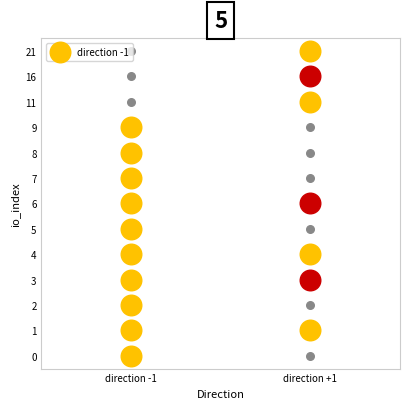

Is it true that row4 equals 8 at 1?

False